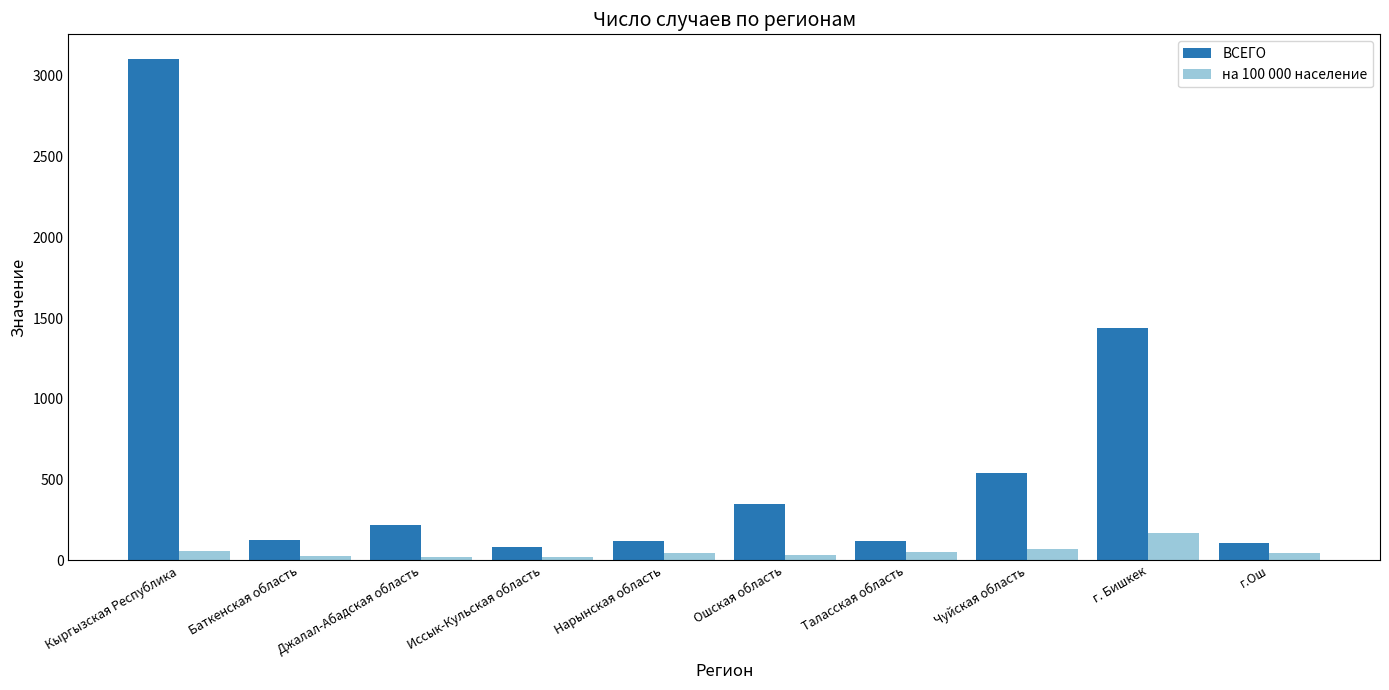

Which series has the widest spread of values?

ВСЕГО